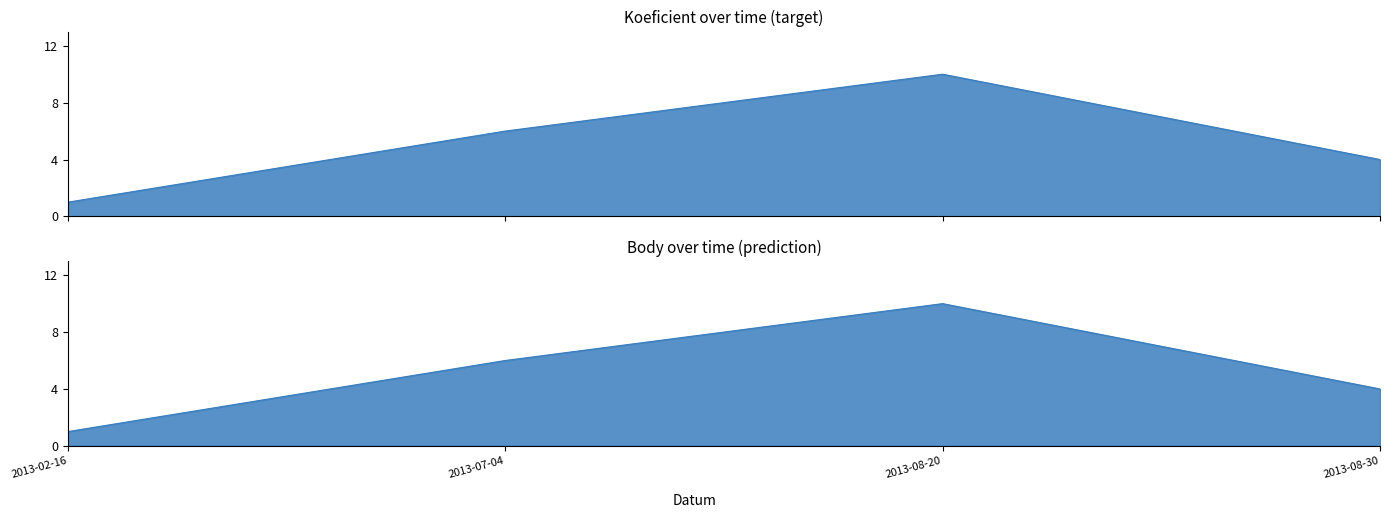

True or false: Koeficient has a value of 10 at 2013-08-20.

True